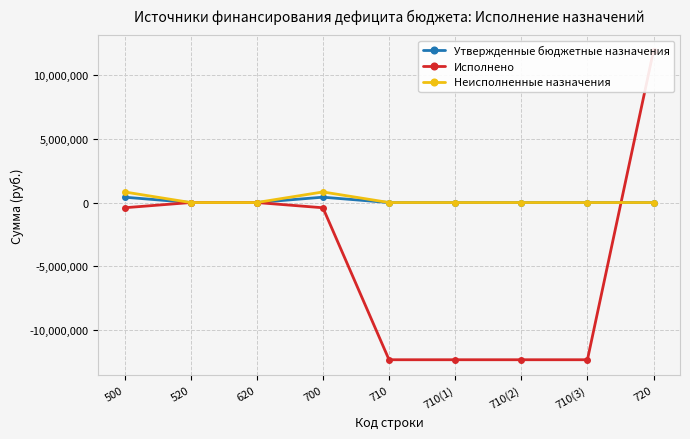

At which category does the chart reach its minimum across all series?

710